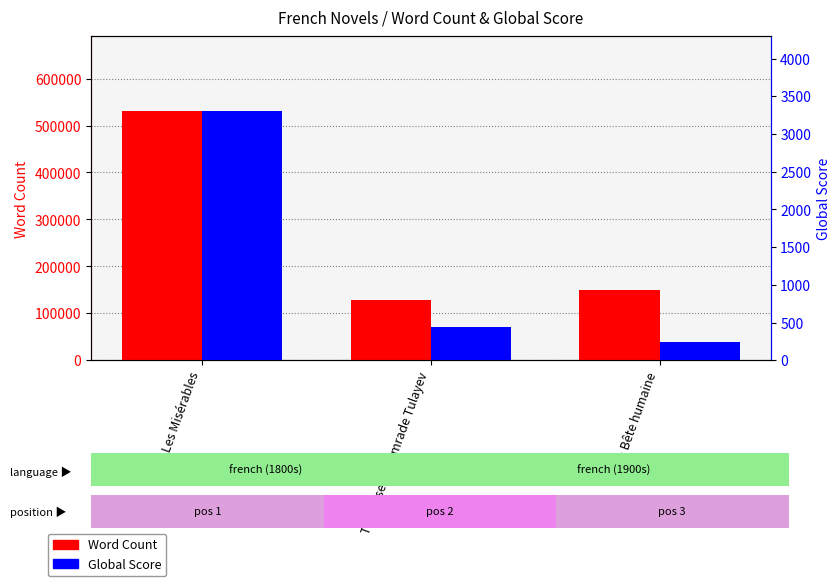

The value of Word Count at La Bête humaine is 150000. True or false?

True